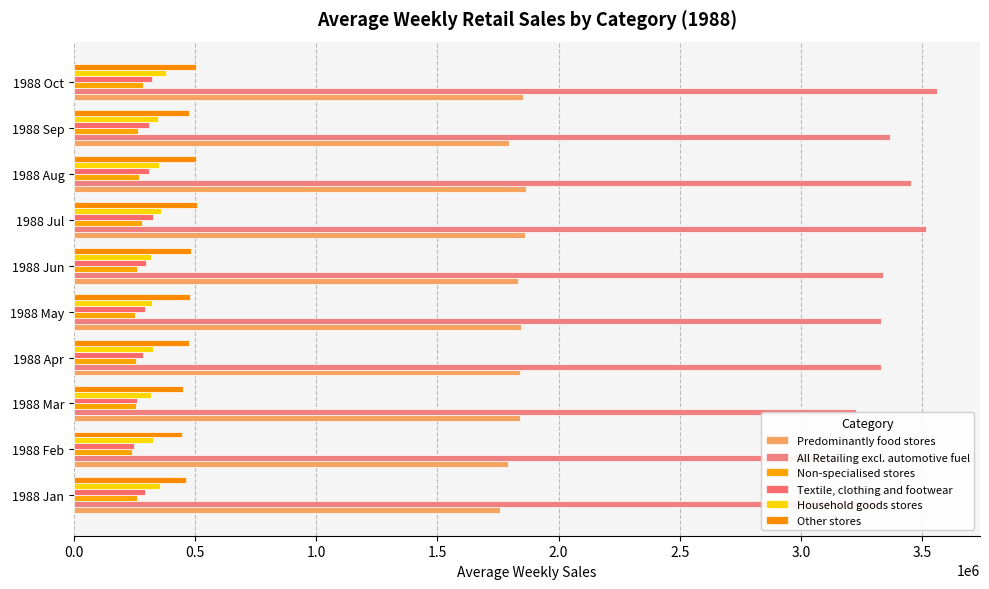

What are all the series names shown in the legend?

Predominantly food stores, All Retailing excl. automotive fuel, Non-specialised stores, Textile, clothing and footwear, Household goods stores, Other stores